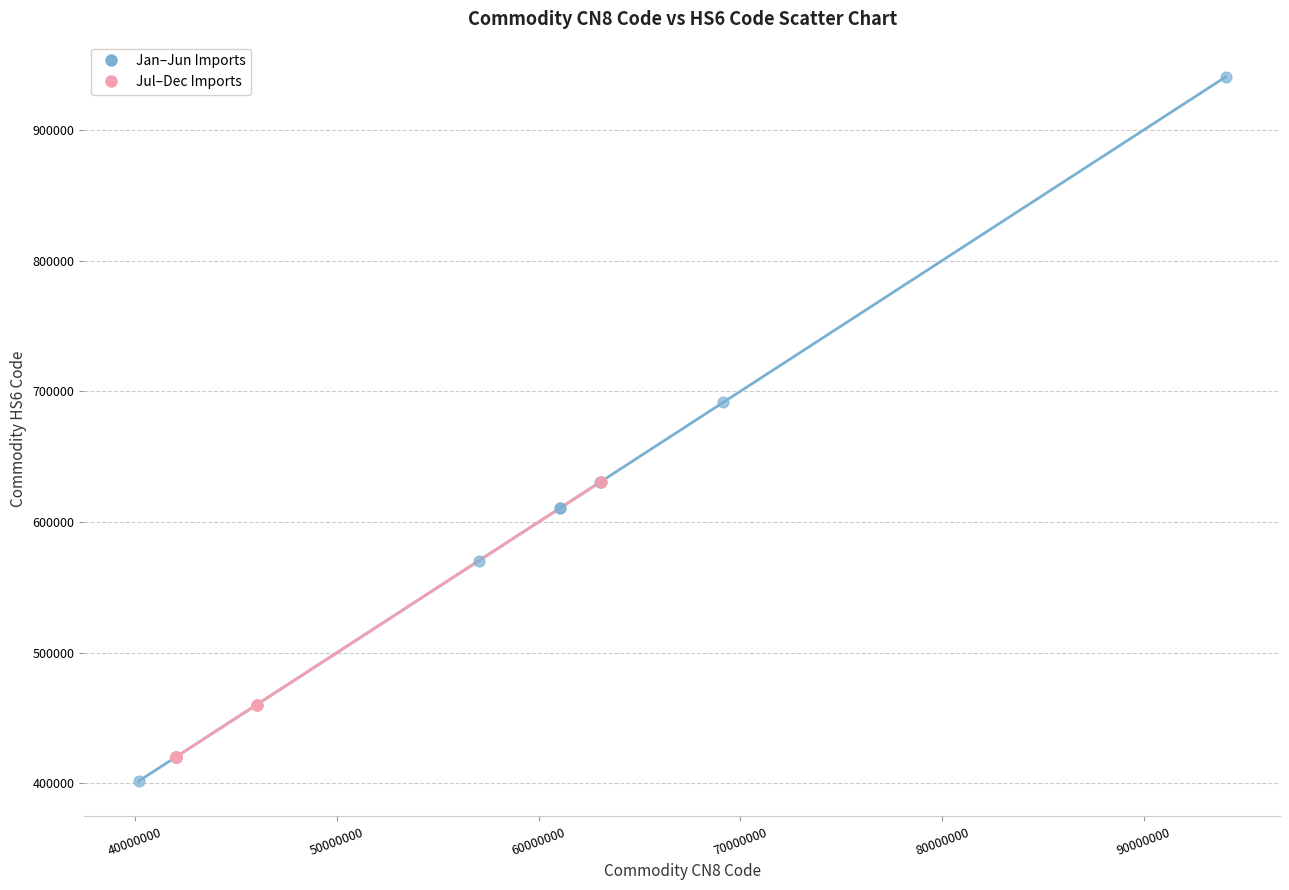

Which series reaches the maximum Y coordinate?

Jan–Jun Imports